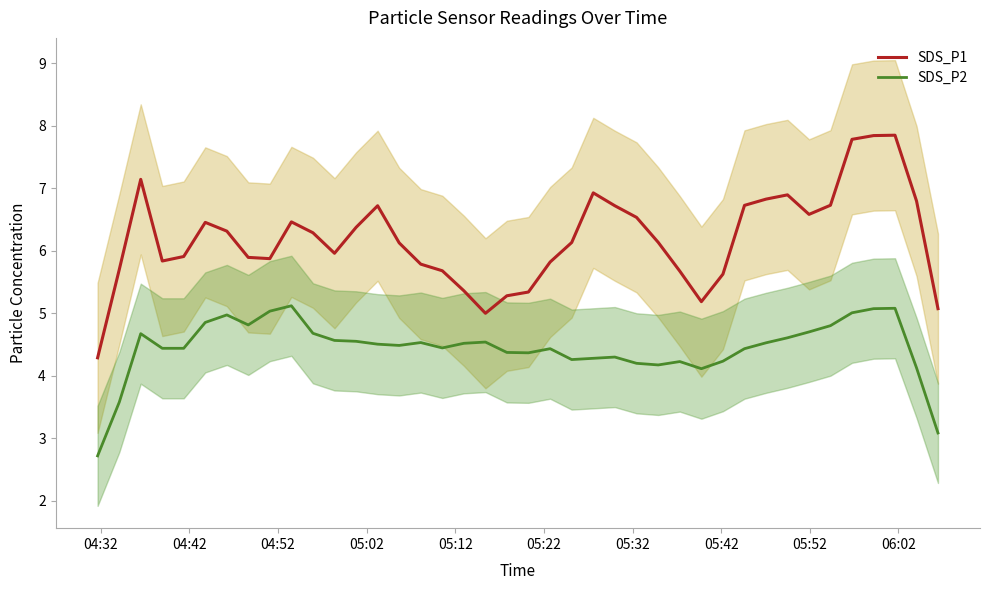

Count the number of data series in this chart.

2